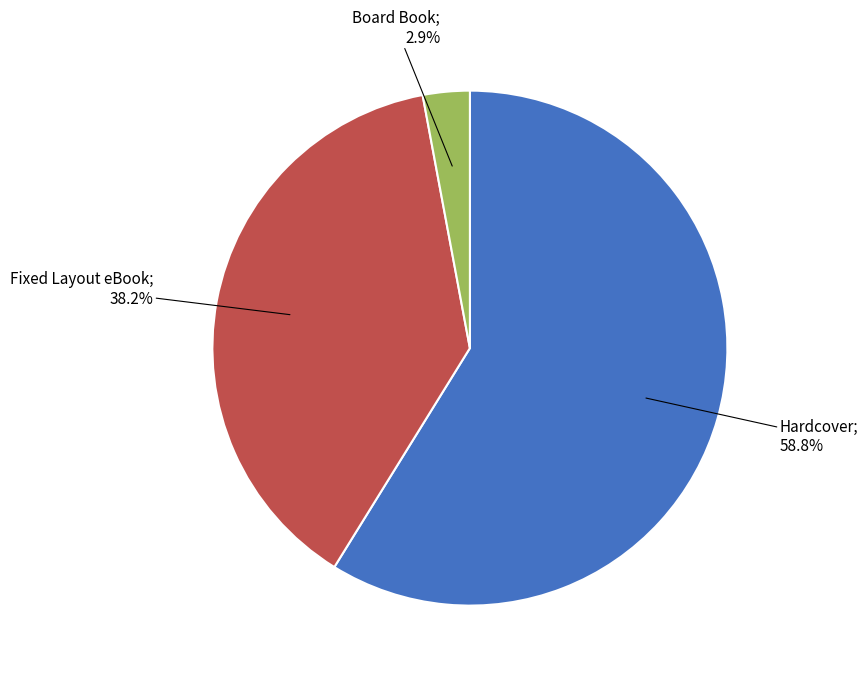

Is there a majority slice in this chart?

Yes